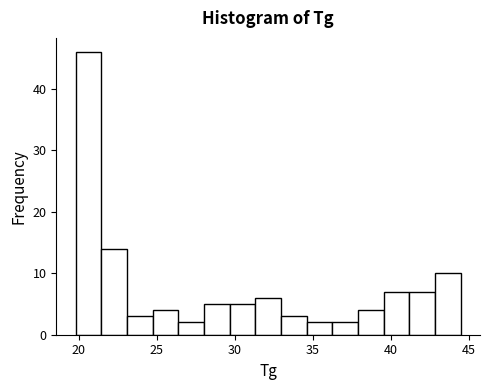

Read against the x-axis, roughly where is the centre of the tallest bar?

20.5